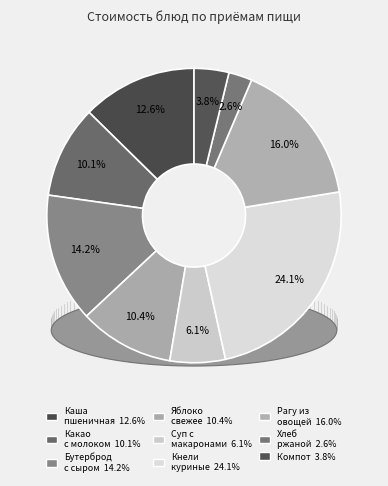

To the nearest percent, what is the average slice percentage?

11%